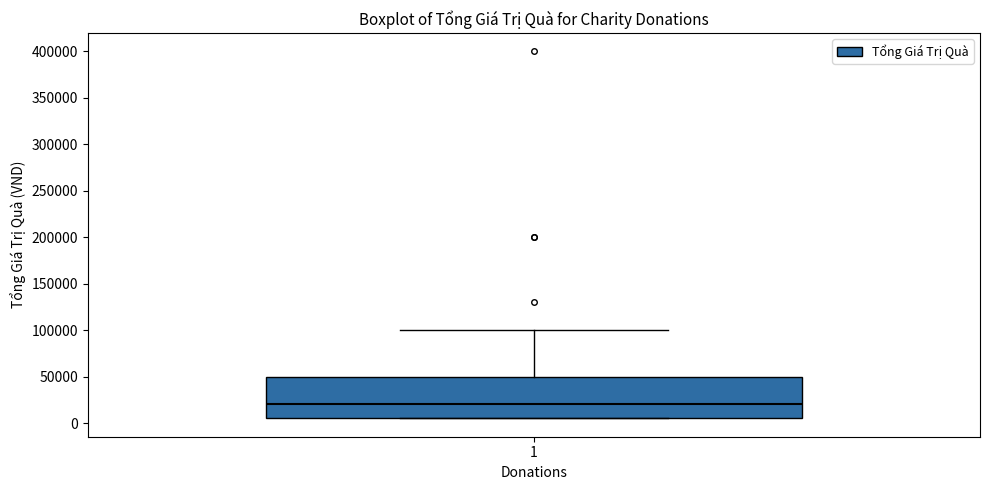

Read this box plot against the y-axis: the position of the median line, the range covered by the box, and the ends of both whiskers. The values are not printed on the chart, so give them approximately, as read against the axis.

median 20000, box 5000 to 50000, whiskers 5000 to 100000